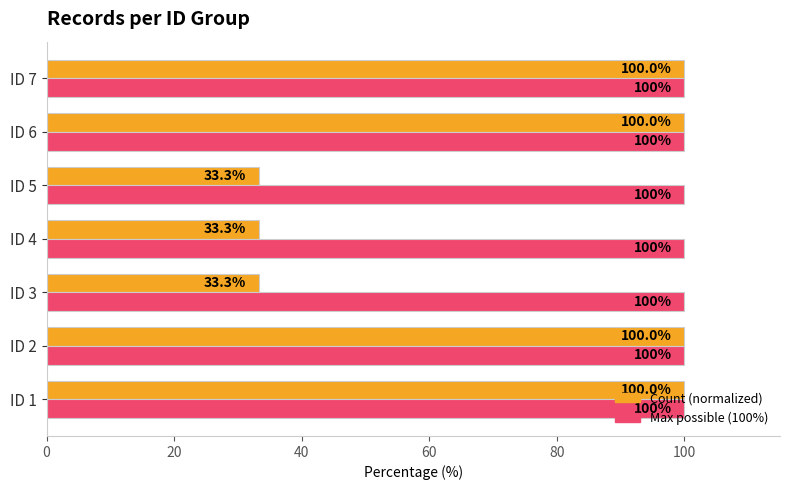

List the series in order of their overall mean, highest first.

Max possible (100%), Count (normalized)